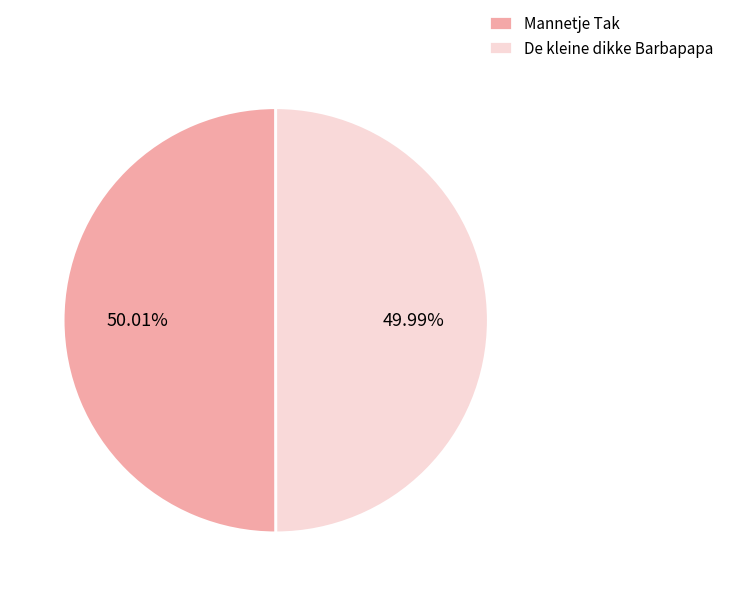

Is there a majority slice in this chart?

Yes